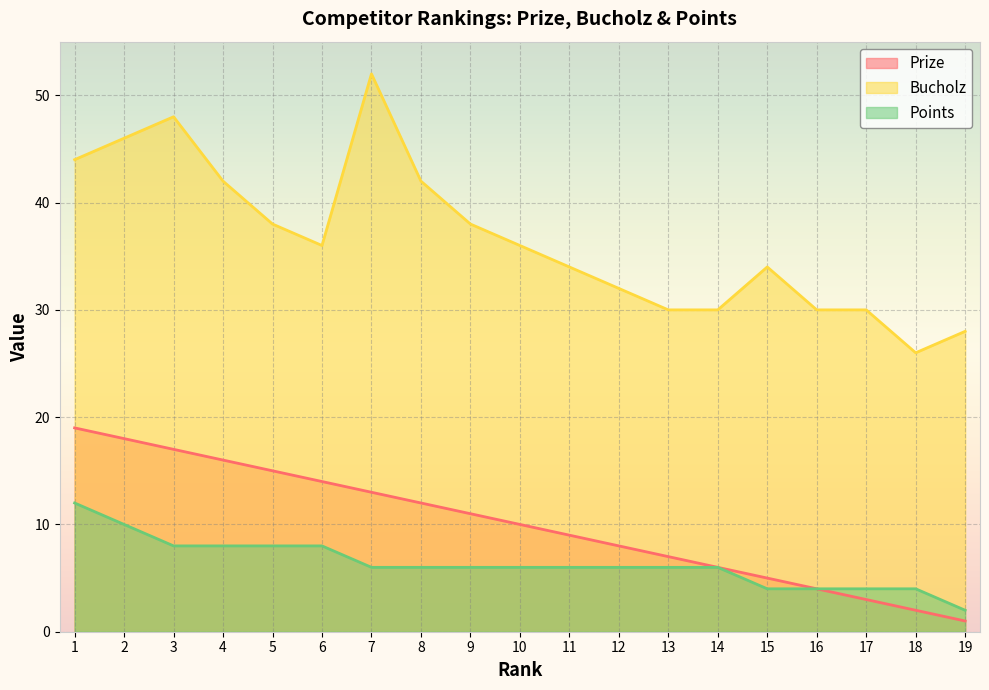

Reading right to left, transcribe all the data shown in this chart.

Prize: 1	2	3	4	5	6	7	8	9	10	11	12	13	14	15	16	17	18	19
Bucholz: 28	26	30	30	34	30	30	32	34	36	38	42	52	36	38	42	48	46	44
Points: 2	4	4	4	4	6	6	6	6	6	6	6	6	8	8	8	8	10	12